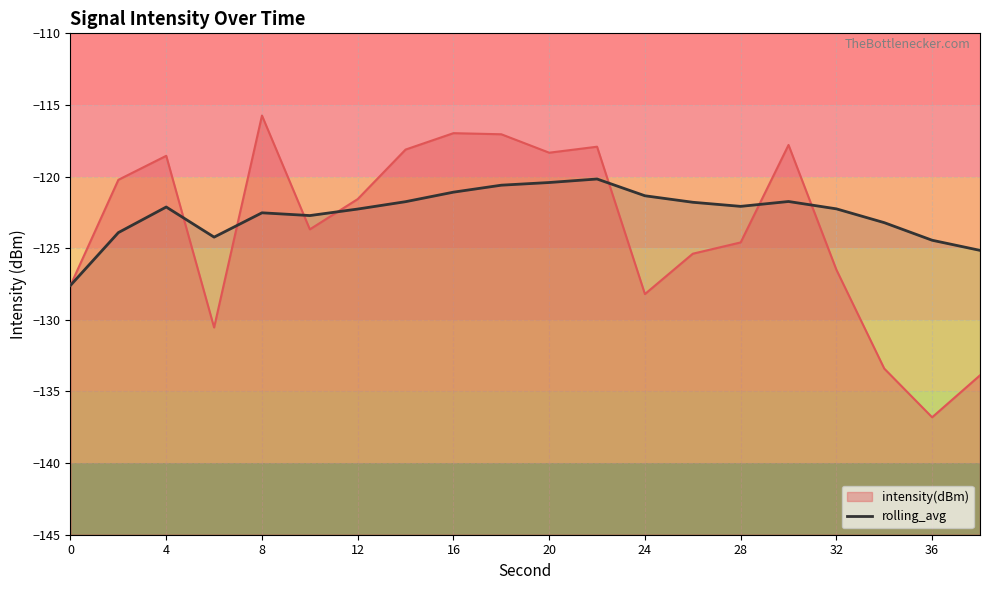

How many interior local valleys (lower than both neighbors) does the data have?

3